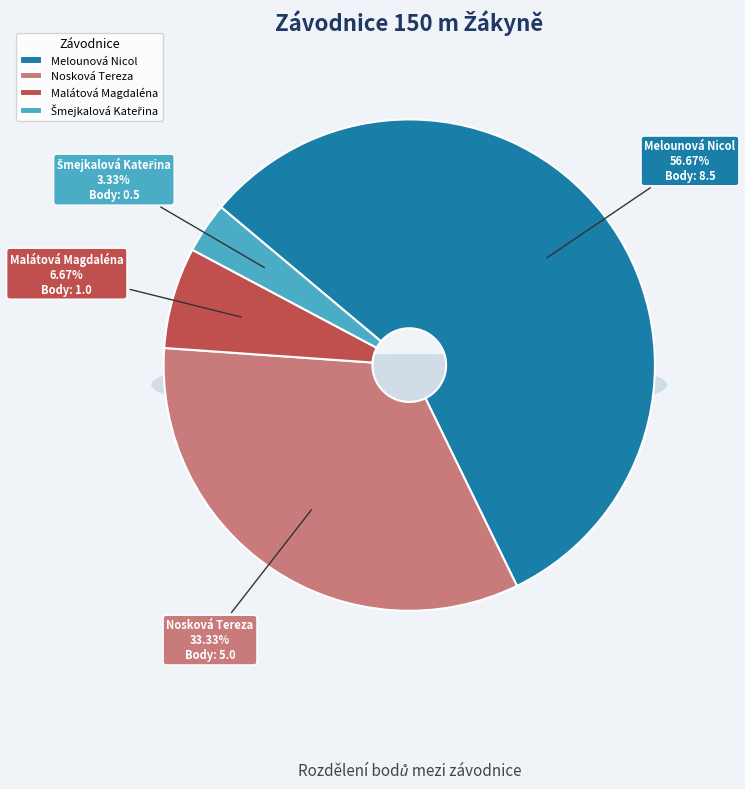

What percentage is the Melounová Nicol slice, to the nearest percent?

57%